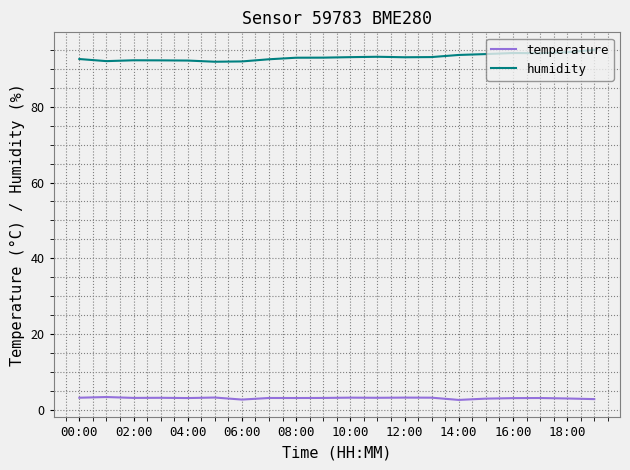

What is the maximum value shown in the chart?

95.0